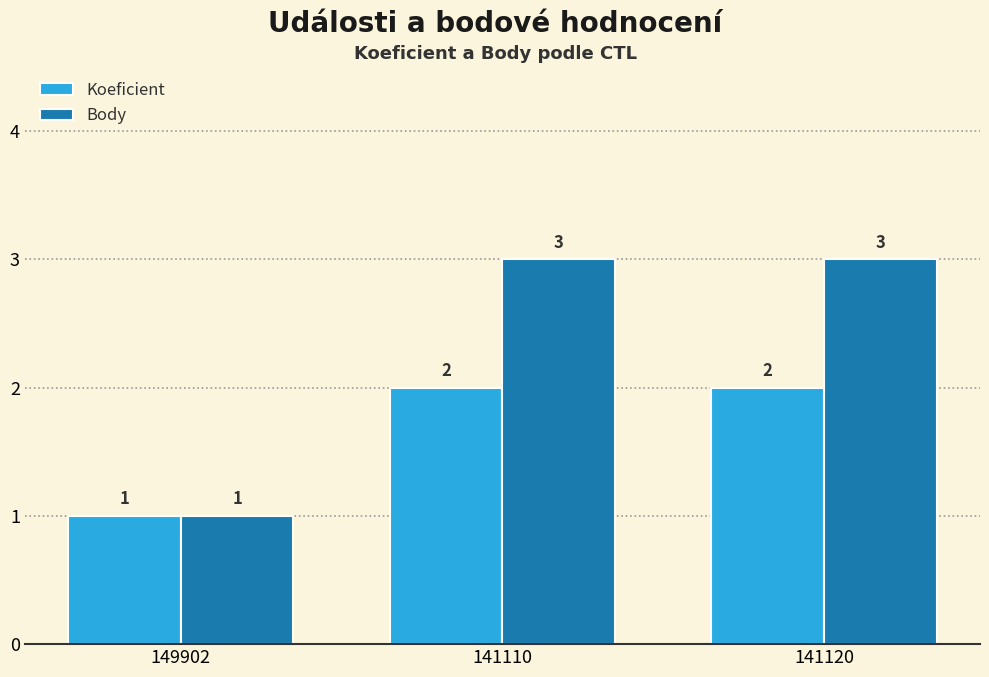

What is the minimum value shown in the chart?

1